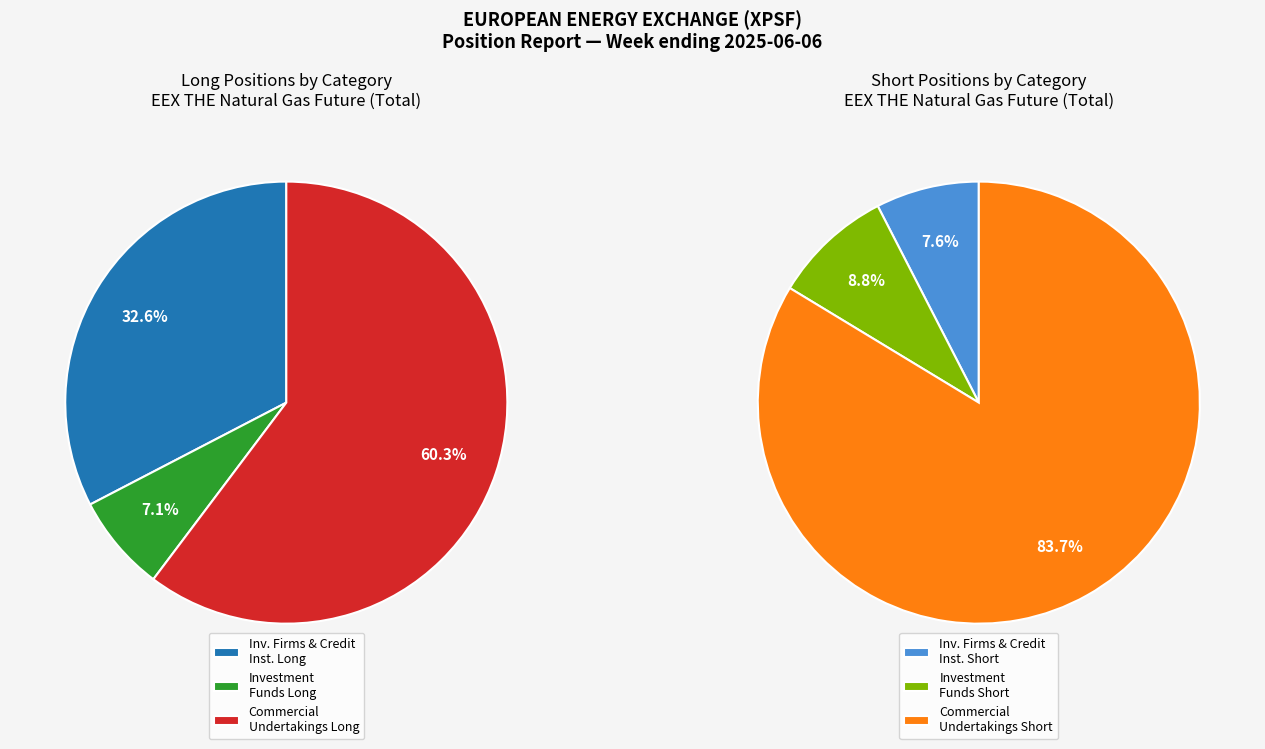

The Commercial Undertakings Short slice represents 49% of the pie. True or false?

False